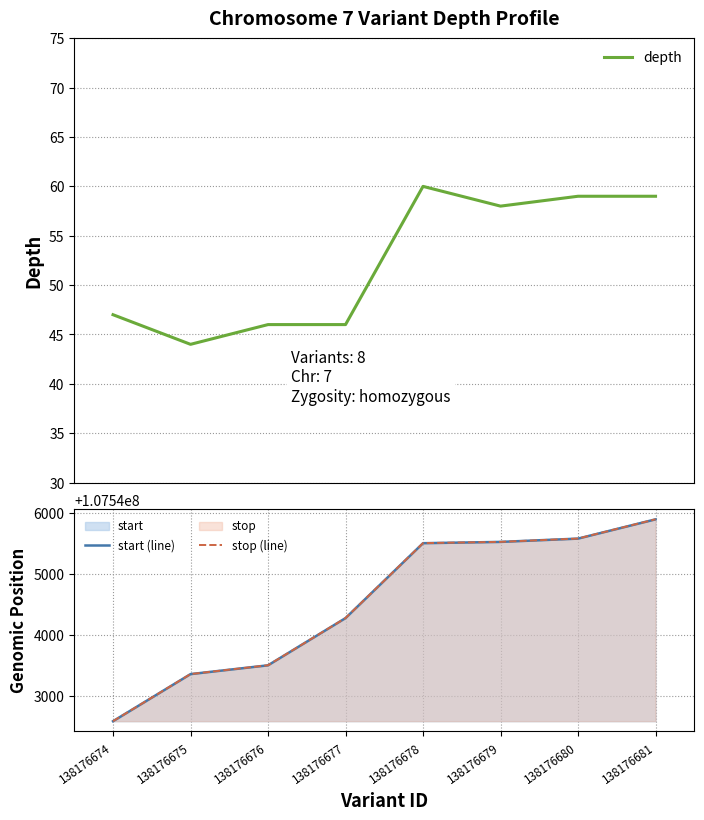

Which series has the largest total across all categories?

stop (line)